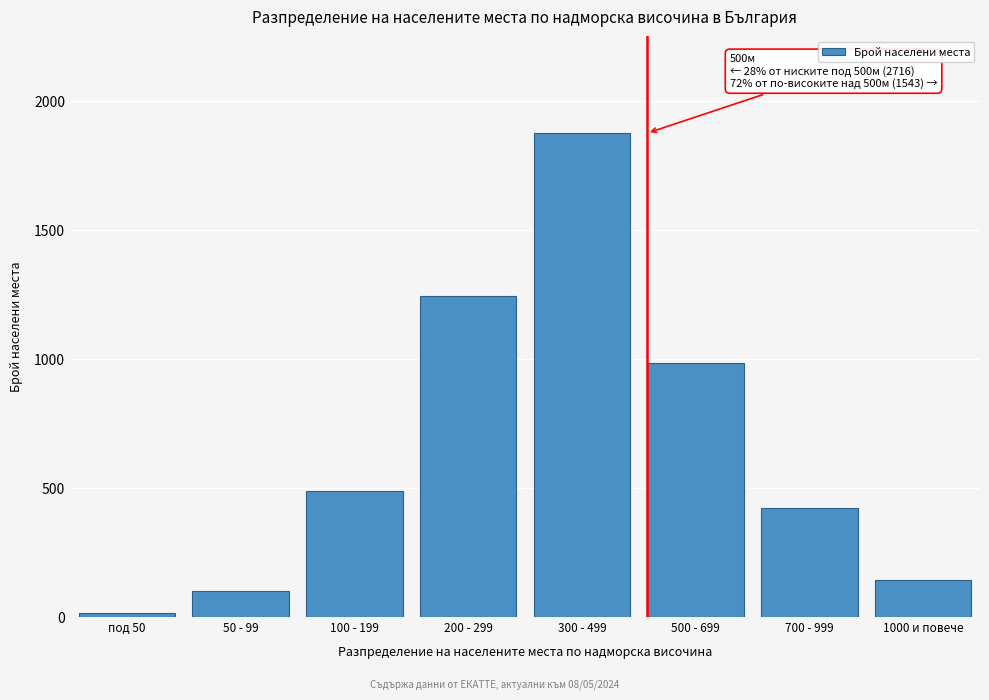

Reading right to left, list all the values displayed in this chart.

1000 и повече=140	700 - 999=421	500 - 699=982	300 - 499=1876	200 - 299=1243	100 - 199=487	50 - 99=98	под 50=12